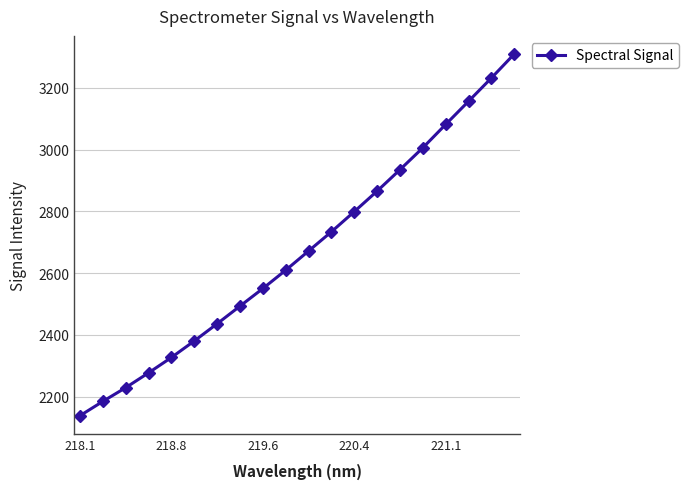

What is the average value?

2670.9